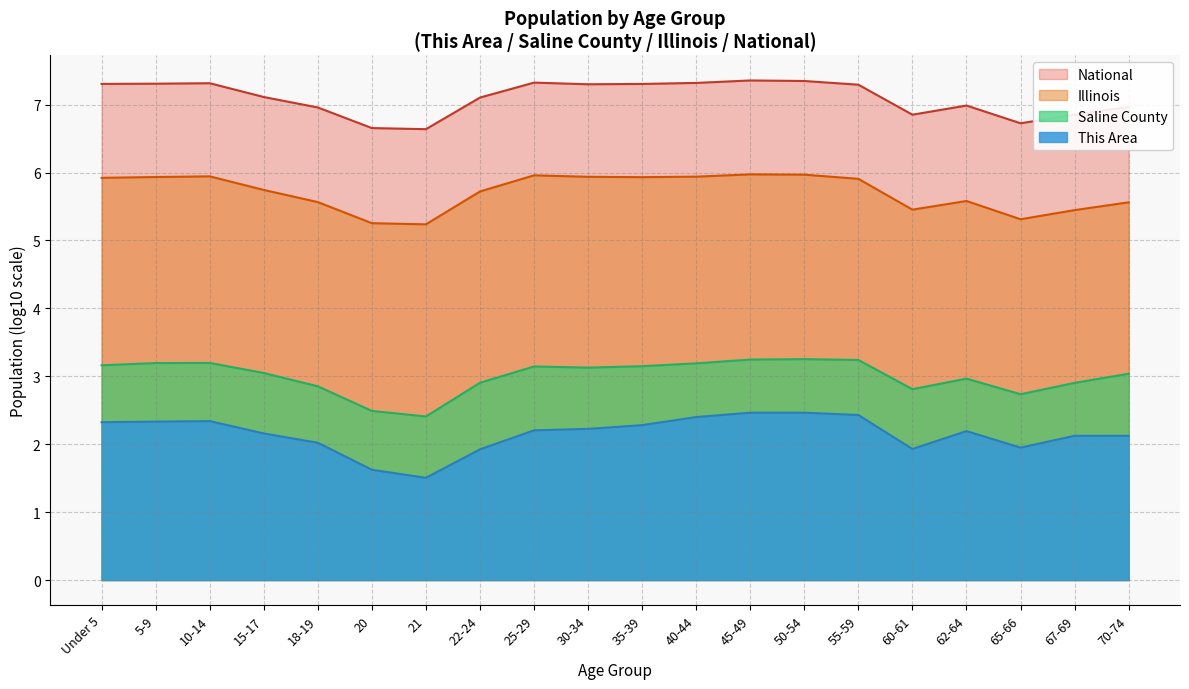

What are all the series names shown in the legend?

National, Illinois, Saline County, This Area